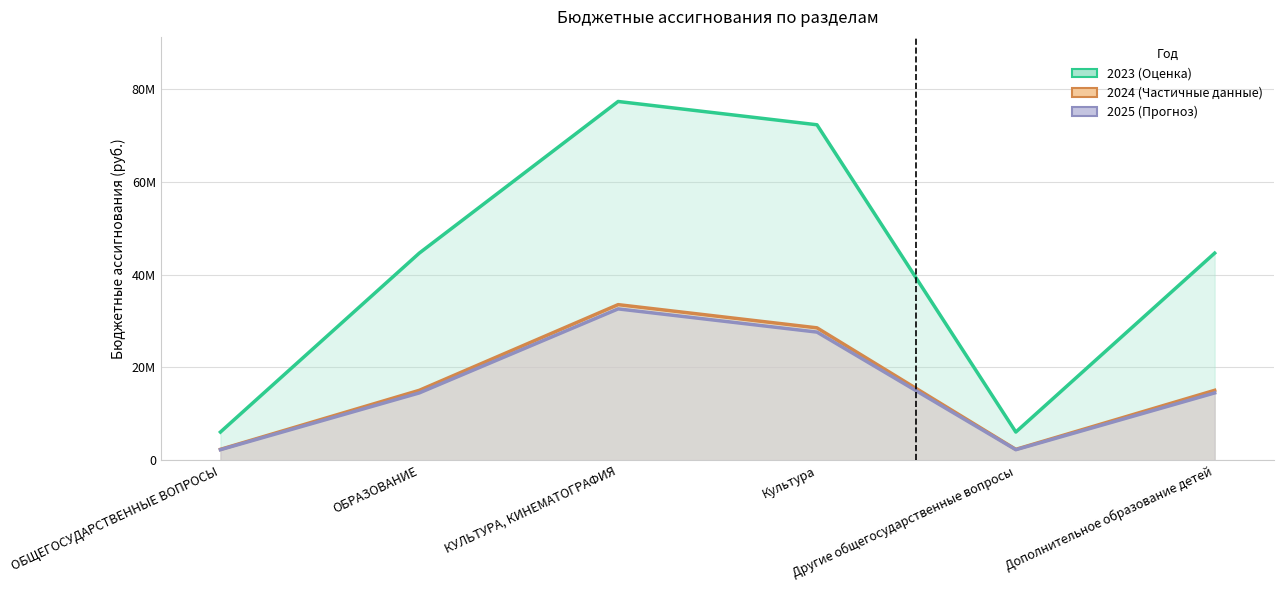

What is the lowest value of the 2025 series?

2286096.7